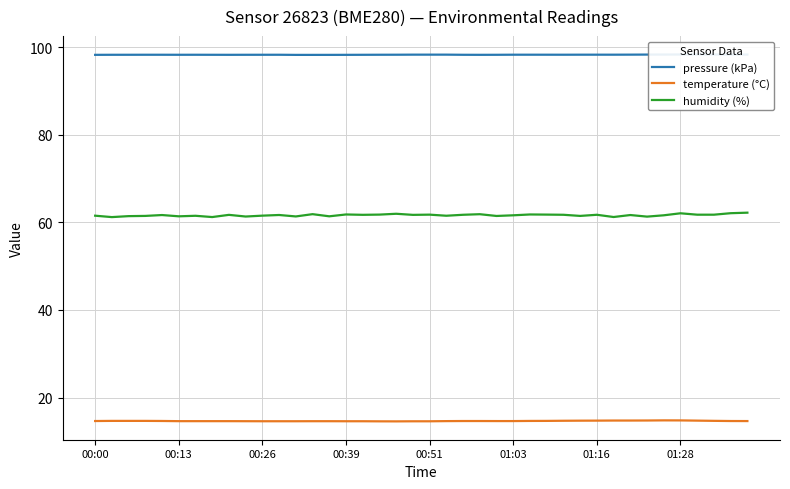

True or false: humidity (%) and temperature (°C) cross at least once.

False